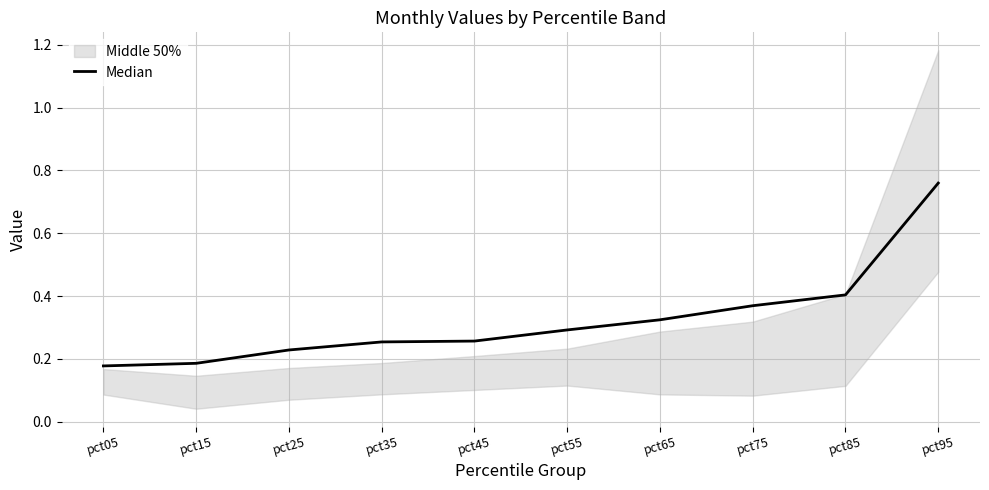

Does the chart display data point markers on the line(s)?

No